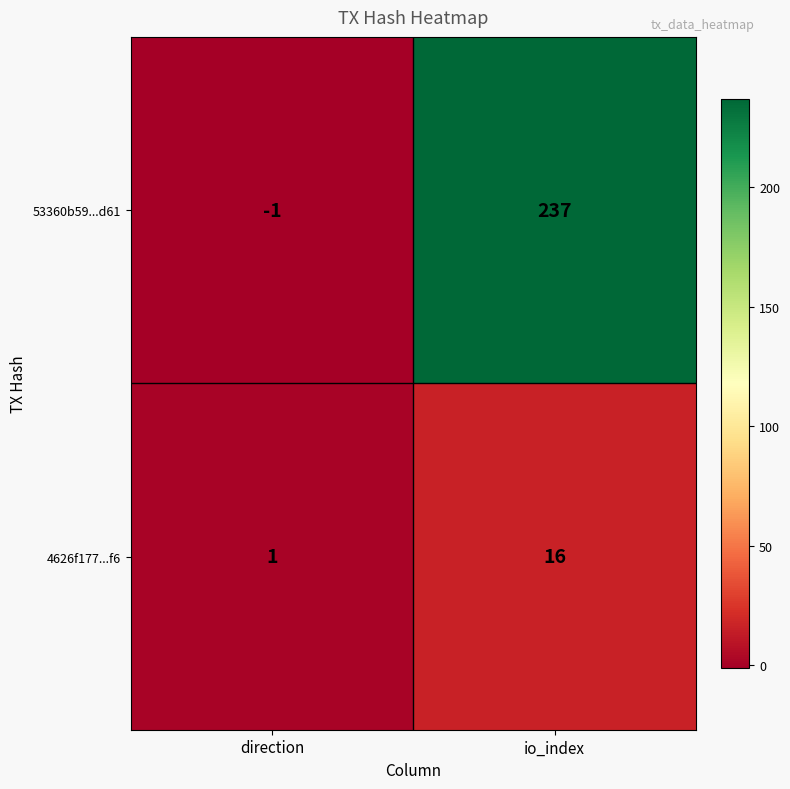

Which series has the largest total across all categories?

53360b59...d61